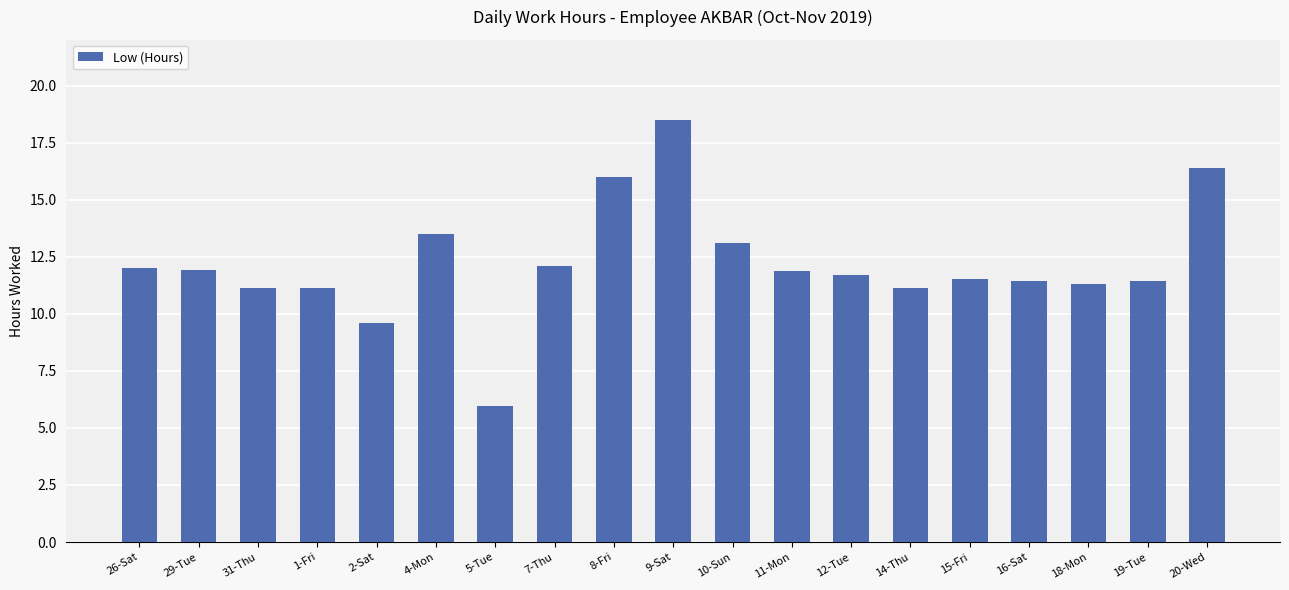

What is the smallest value displayed?

5.9